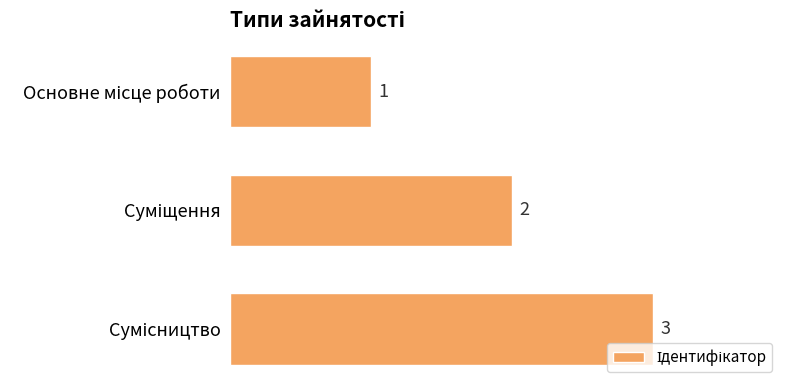

What is the maximum value shown in the chart?

3